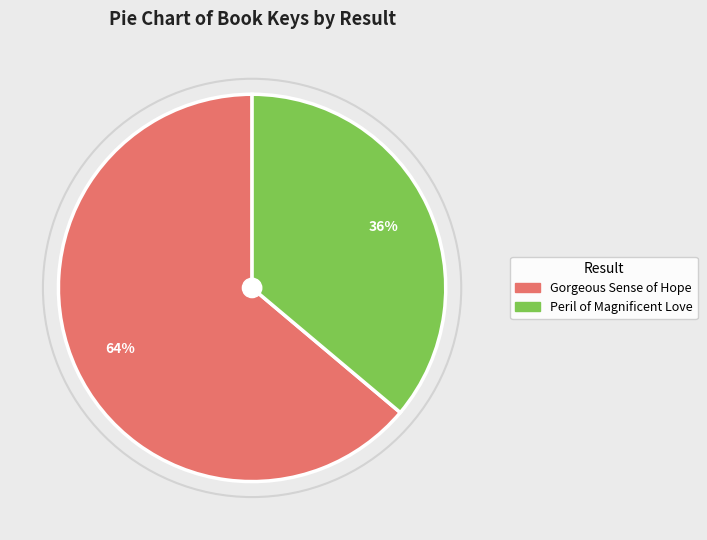

To the nearest percent, what percentage of the pie is Gorgeous Sense of Hope?

64%